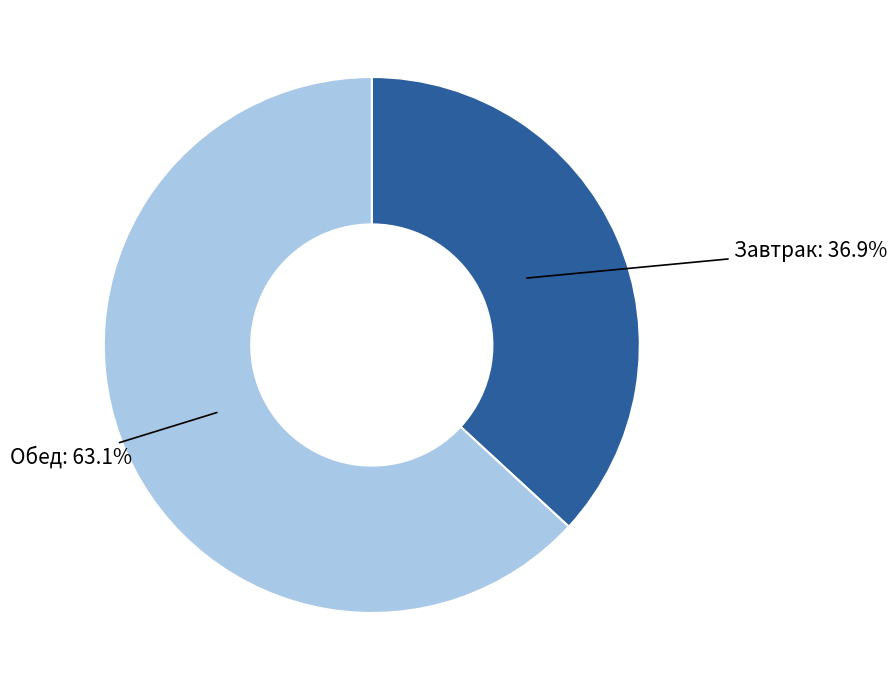

Does any single category account for the majority?

Yes